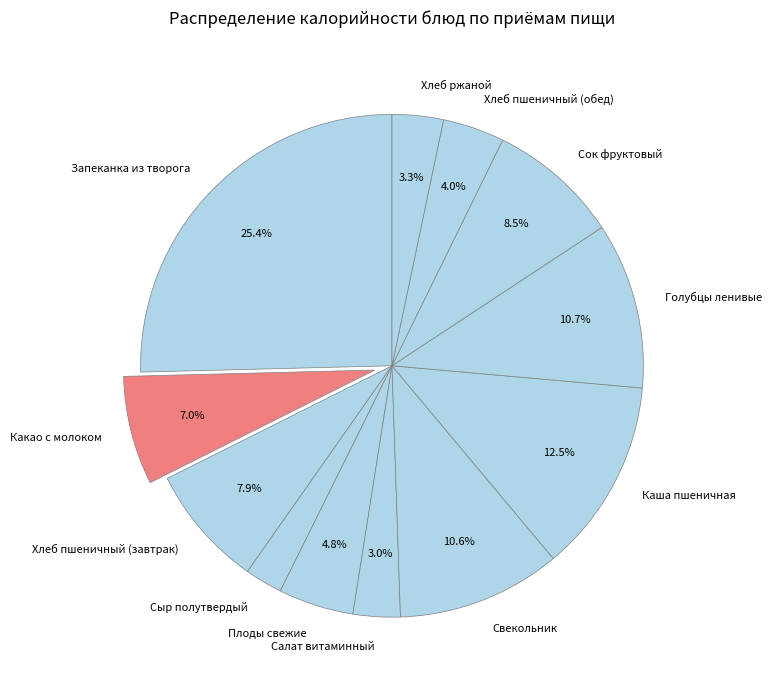

What portion of the pie excludes Хлеб пшеничный (обед)?

96.0%